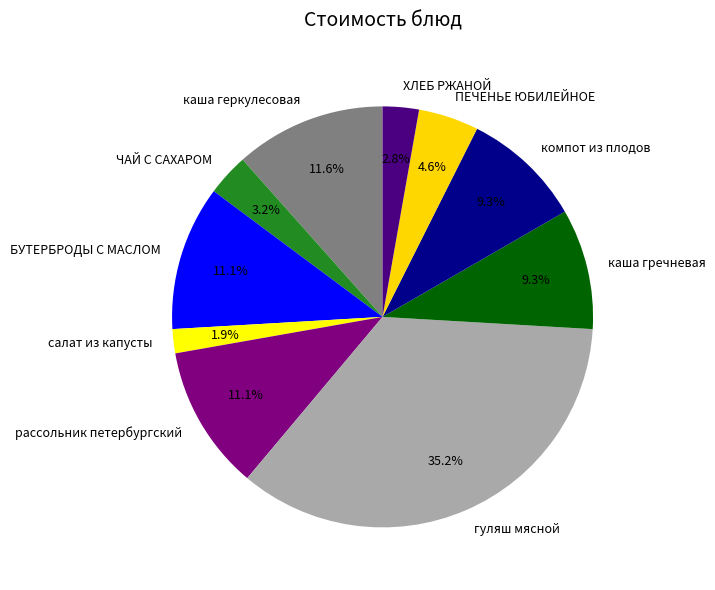

Between гуляш мясной and салат из капусты, which is larger?

гуляш мясной